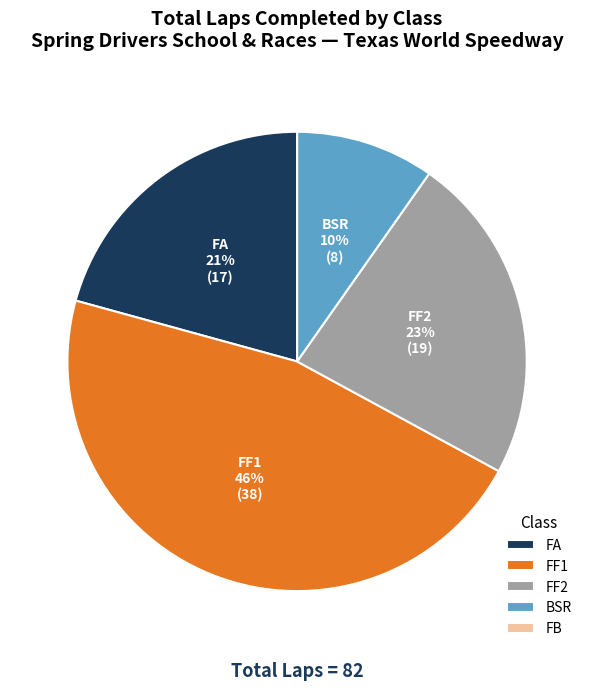

To the nearest percent, what is the difference between the largest and smallest slice percentages?

46%